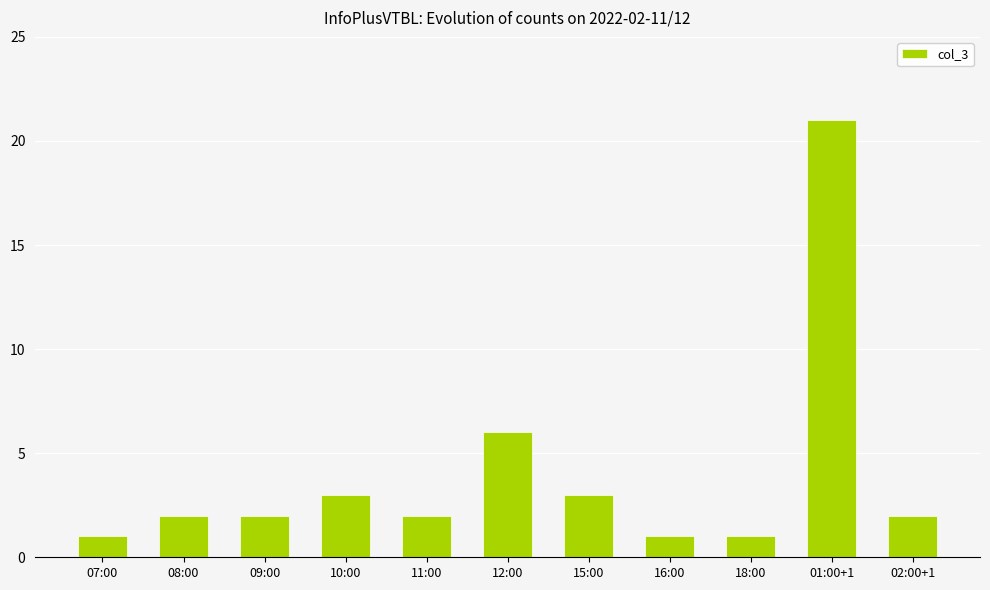

Is it true that the value at 01:00+1 is 32?

False